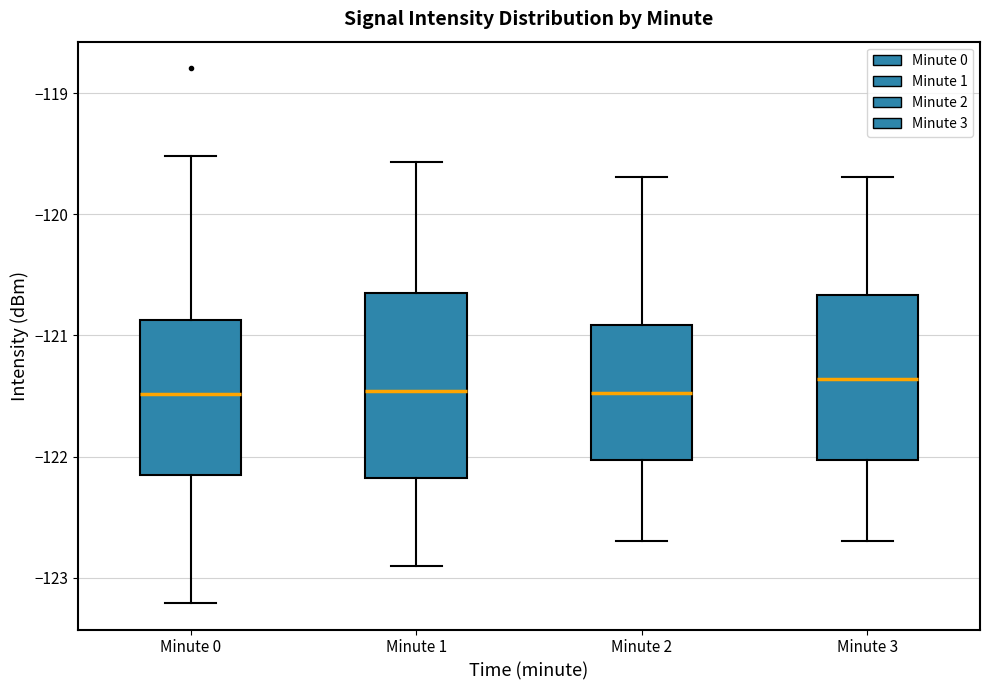

Reading left to right, read every box against the y-axis: the position of its median line, the range the box covers, and the ends of its whiskers. The values are not printed on the chart, so give them approximately, as read against the axis.

Minute 0: median -121.5, box -122.2 to -120.9, whiskers -123.2 to -119.5
Minute 1: median -121.5, box -122.2 to -120.7, whiskers -122.9 to -119.6
Minute 2: median -121.5, box -122.0 to -120.9, whiskers -122.7 to -119.7
Minute 3: median -121.4, box -122.0 to -120.7, whiskers -122.7 to -119.7